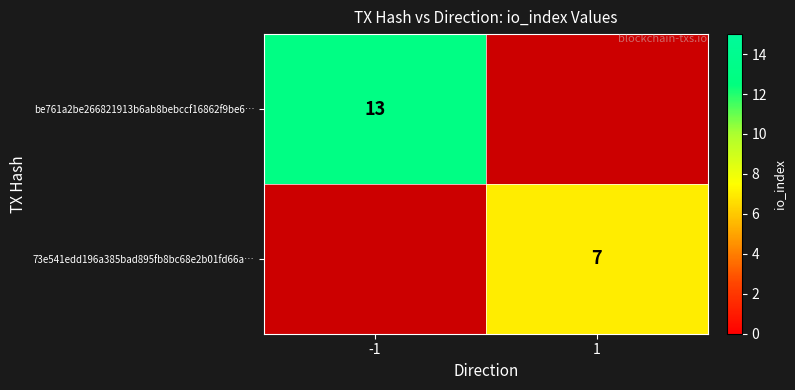

What is the difference between the highest and lowest values at 1?

7